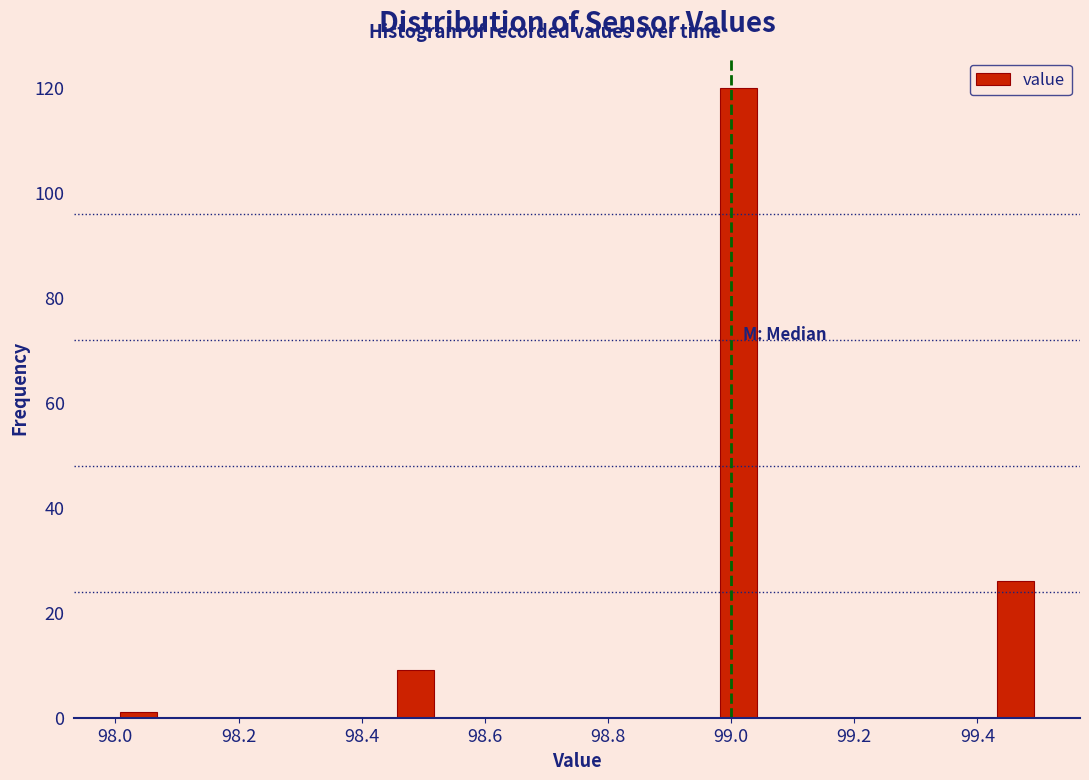

Read against the x-axis, roughly where is the centre of the tallest bar?

99.02